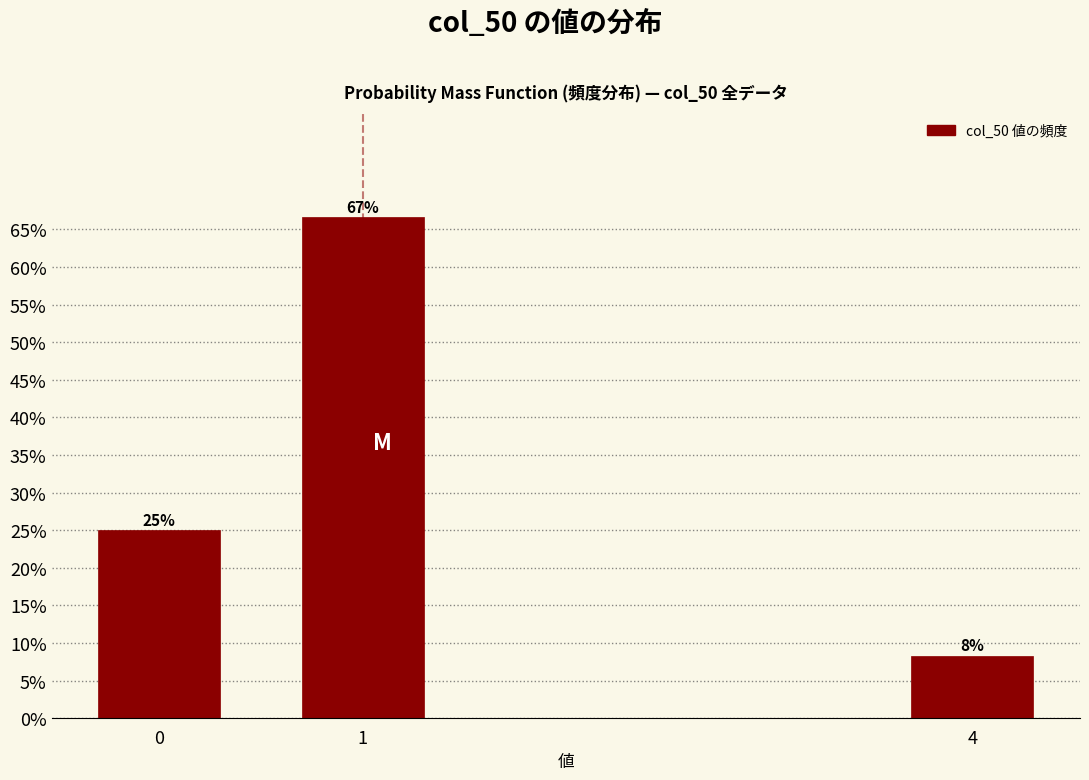

What is the average value?

33.3